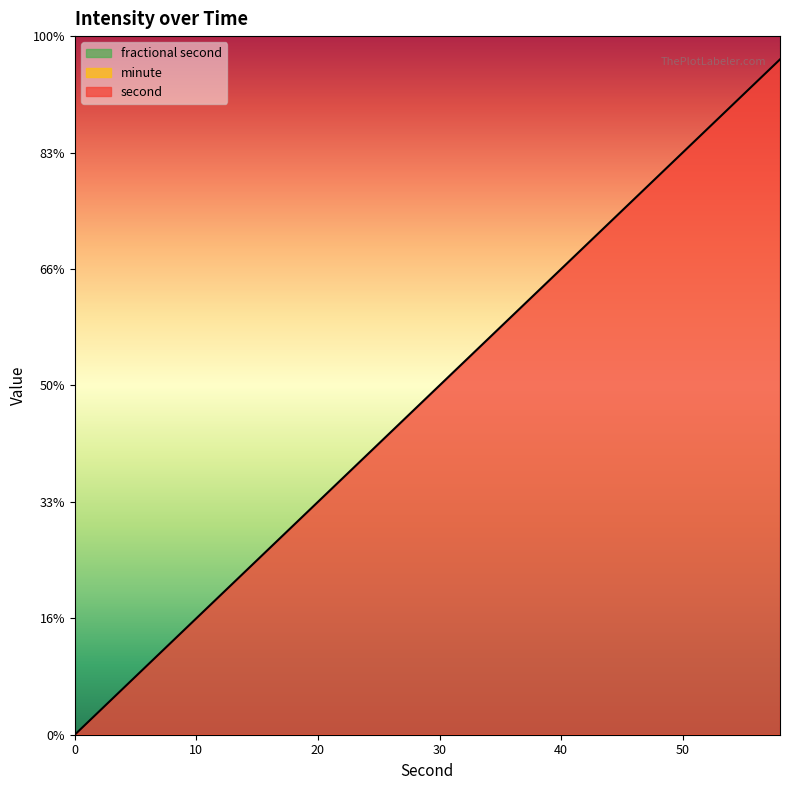

List the series in order of their peak value, highest first.

second, minute, fractional second